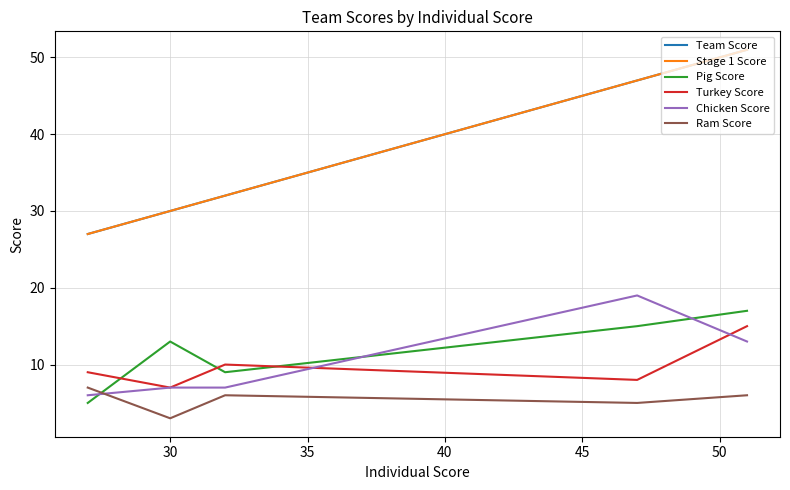

The Team Score series shows 8 at 45. True or false?

False